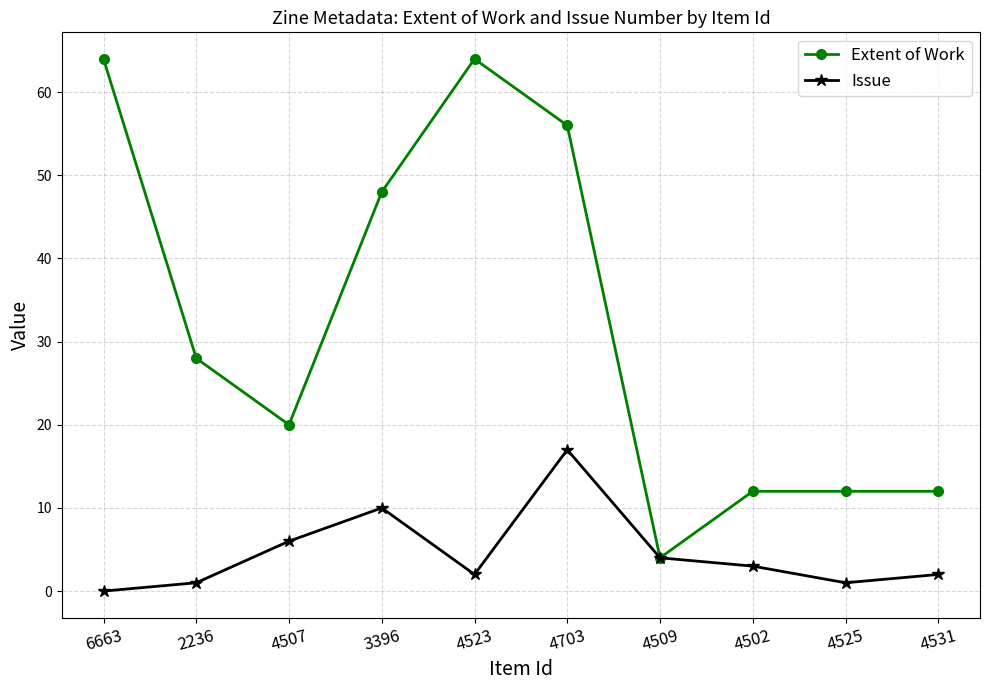

Which series has the largest range (max minus min)?

Extent of Work